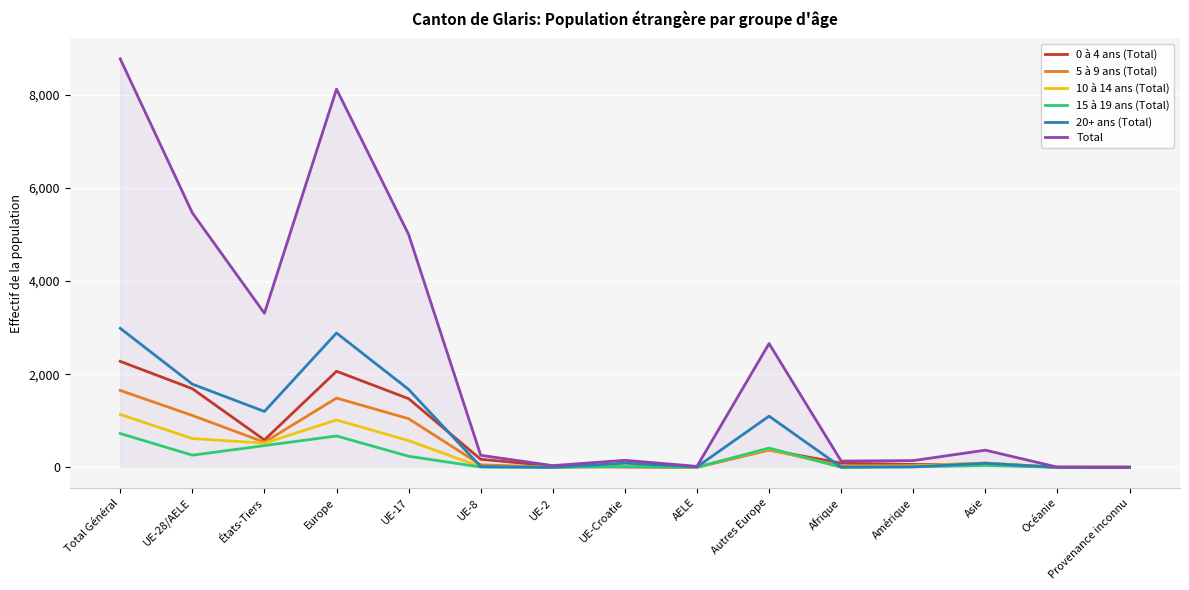

The Total series shows 4166 at Europe. True or false?

False